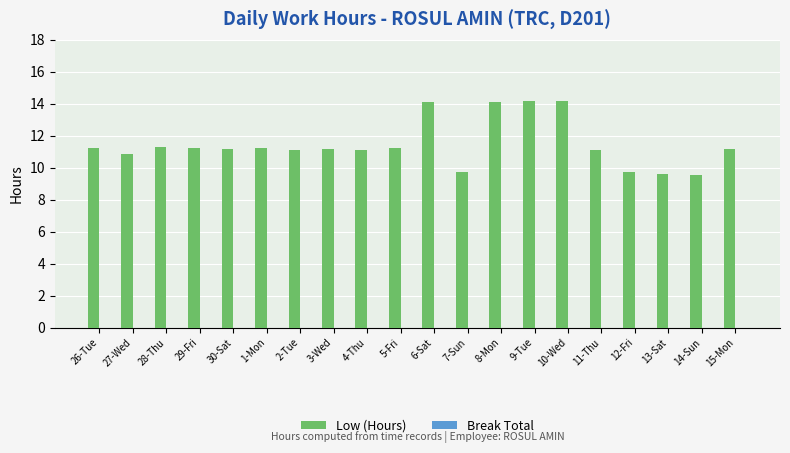

What is the change in value from 8-Mon to 11-Thu?

-3.0